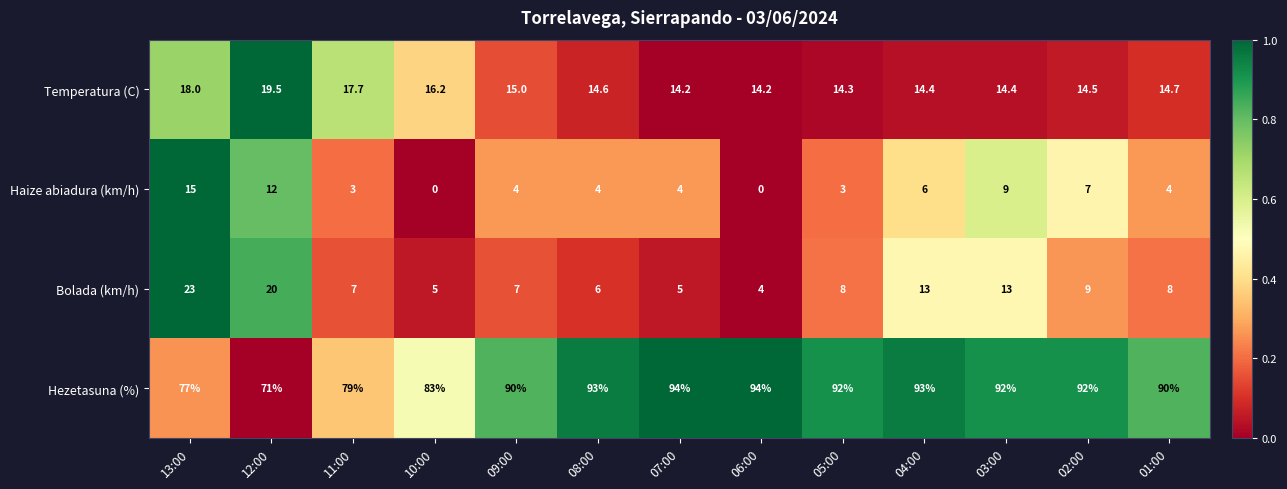

At which label does Hezetasuna (%) reach its minimum?

12:00